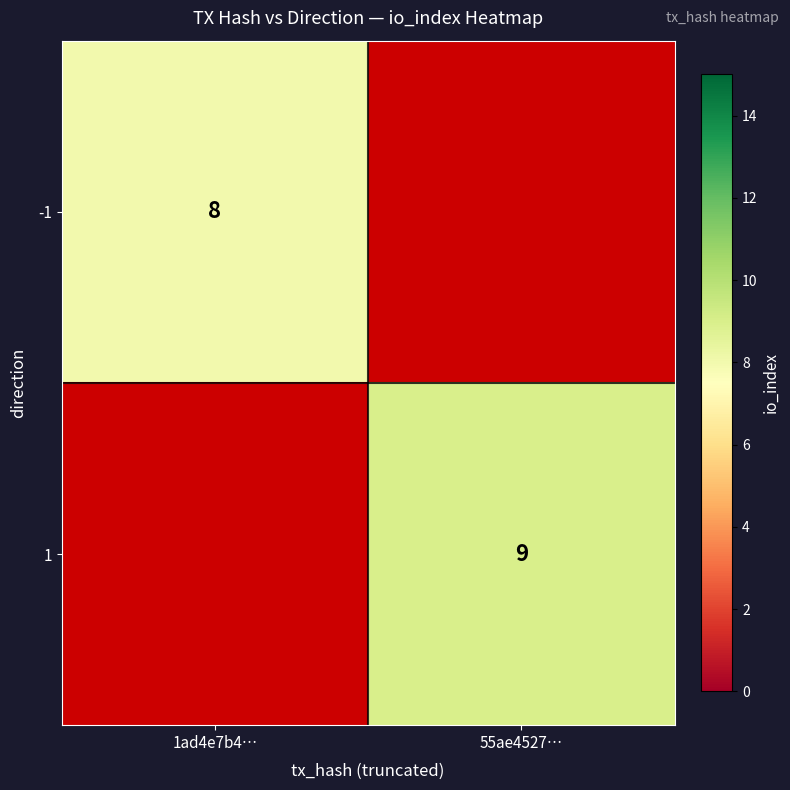

True or false: 1 has a value of 2.7 at 55ae4527….

False